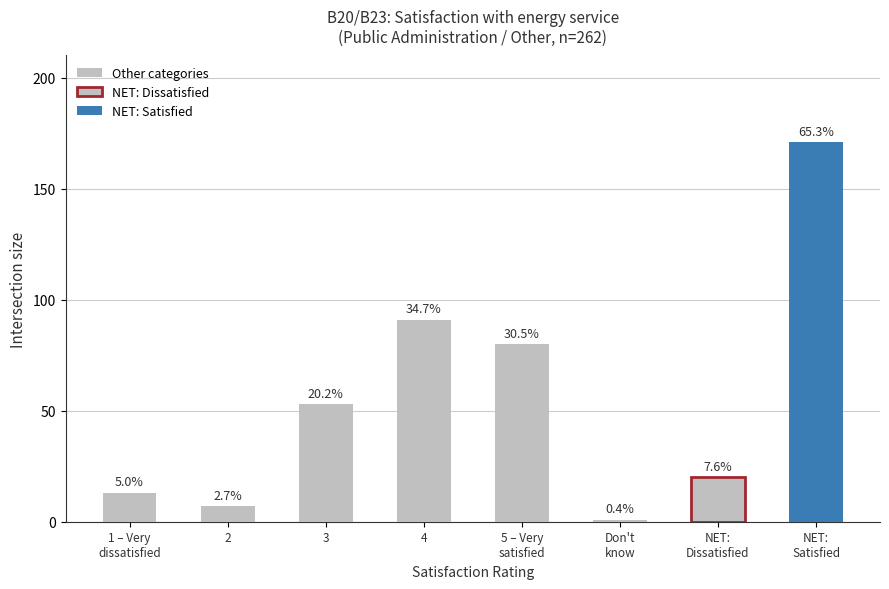

Reading left to right, extract all data points from this chart.

13	7	53	91	80	1	20	171